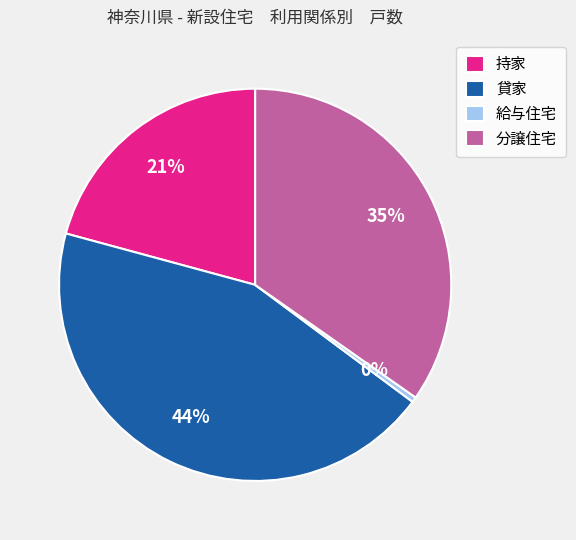

Which has a higher value, 分譲住宅 or 給与住宅?

分譲住宅